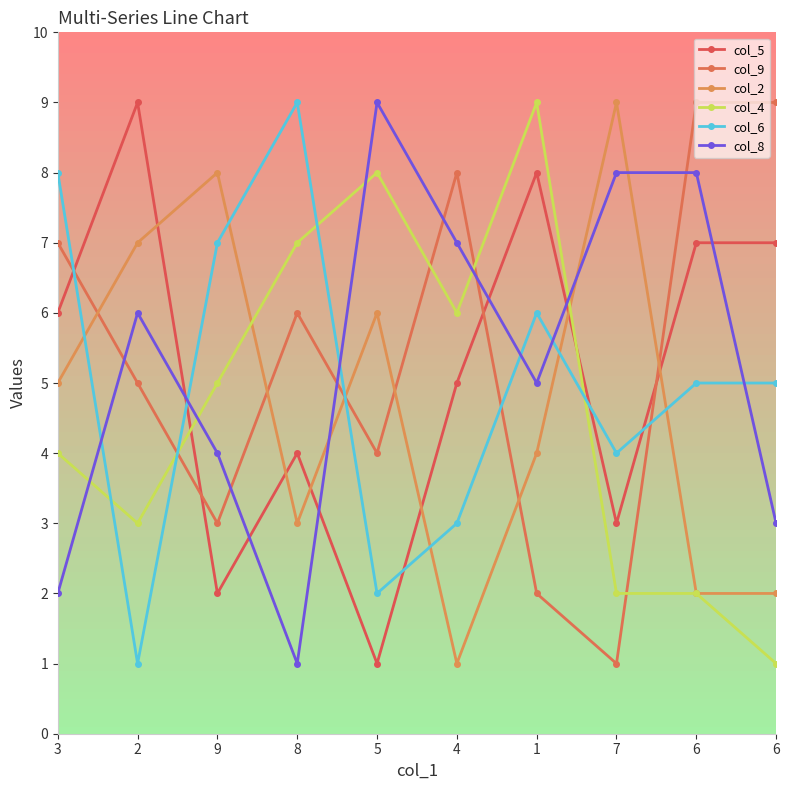

The col_6 series shows 16 at 8. True or false?

False